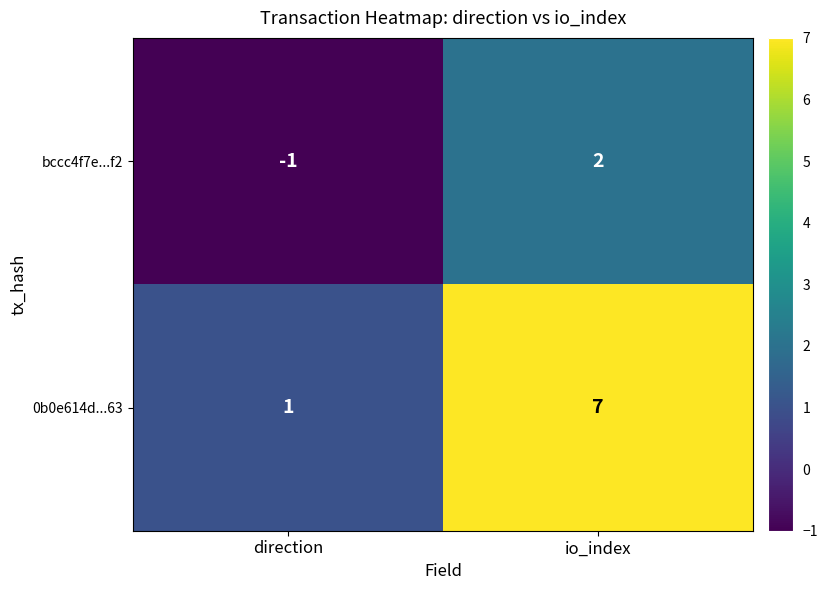

At which category is the sum across all series the highest?

io_index